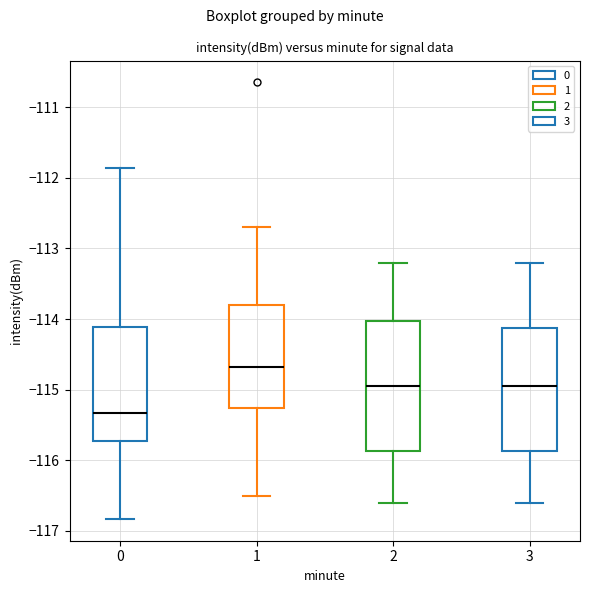

Where does the upper whisker of the box at x = 1 end on the y-axis? The values are not printed on the chart, so give them approximately, as read against the axis.

-112.7